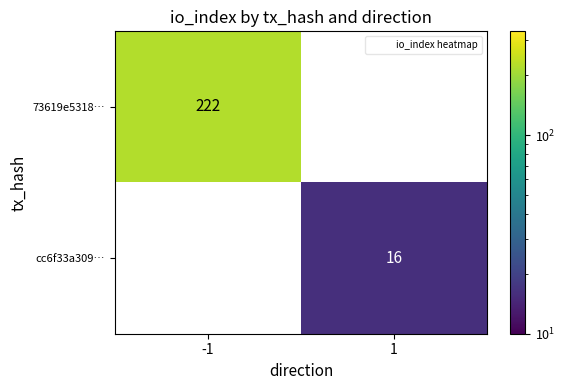

Which series changed the most between -1 and 1?

73619e5318…